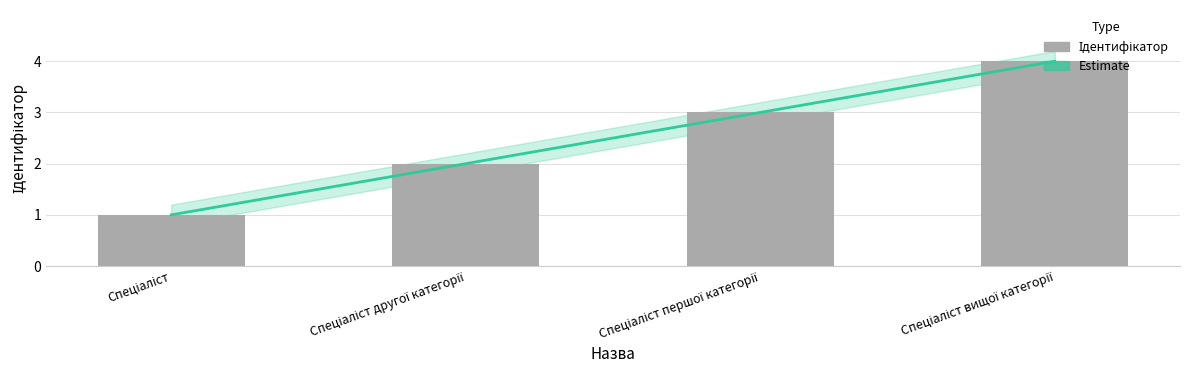

Are the bars grouped side by side (vs. stacked)?

No